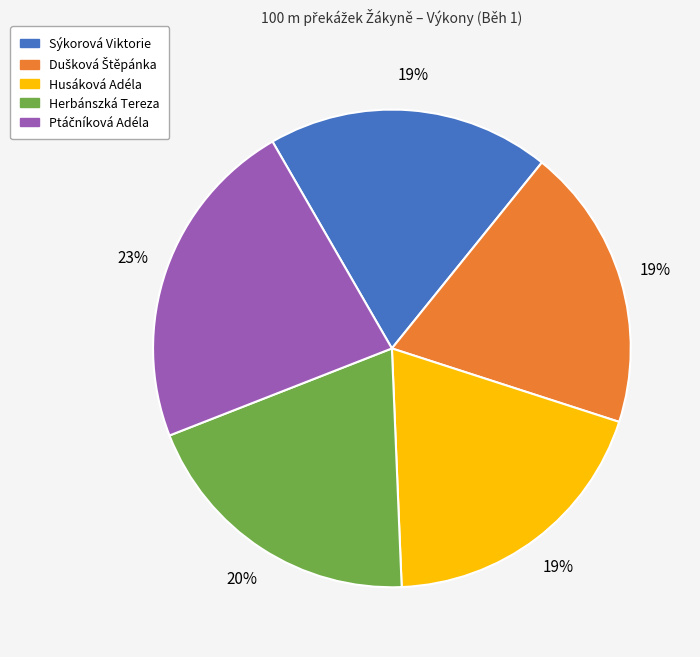

Is it true that Herbánszká Tereza is 20% of the pie?

True